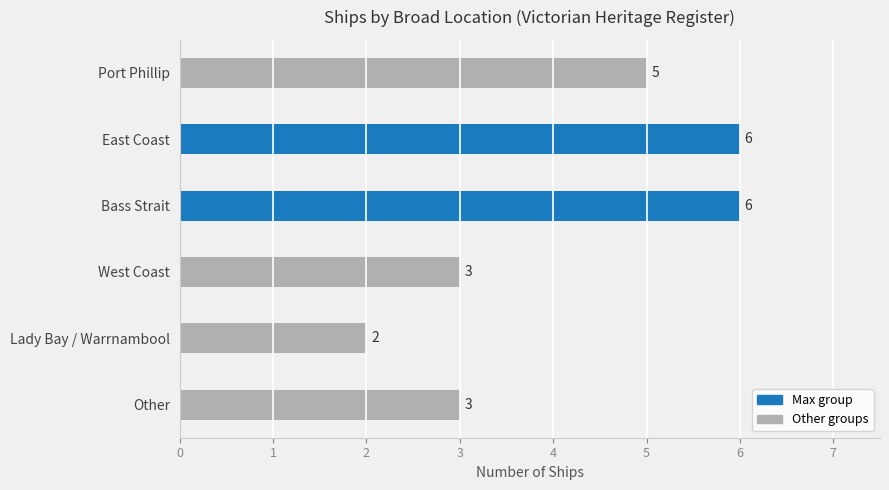

Count the values in the range 3 to 6.

5